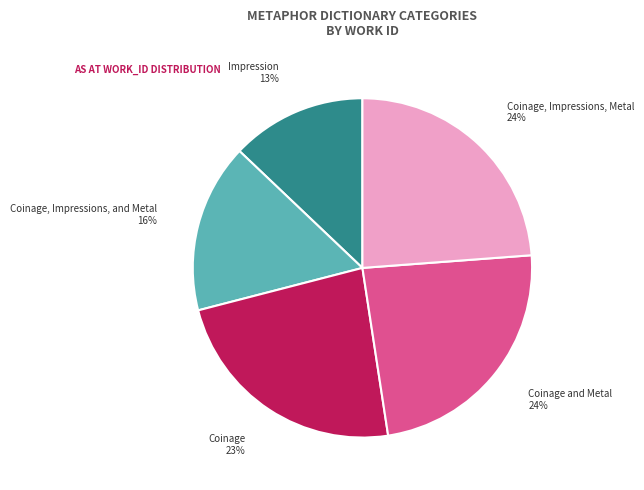

Between Coinage and Impression, which is larger?

Coinage